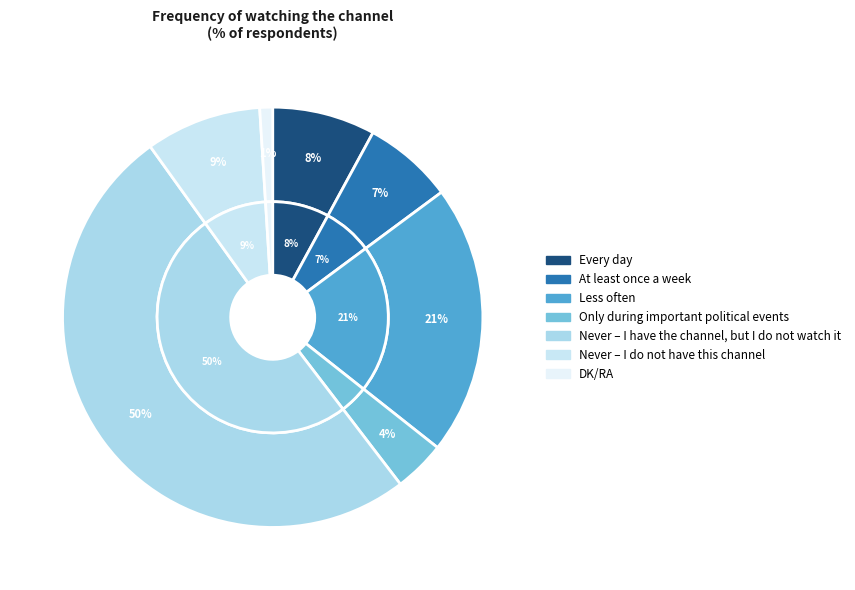

Is there any slice that represents more than half of the pie?

Yes